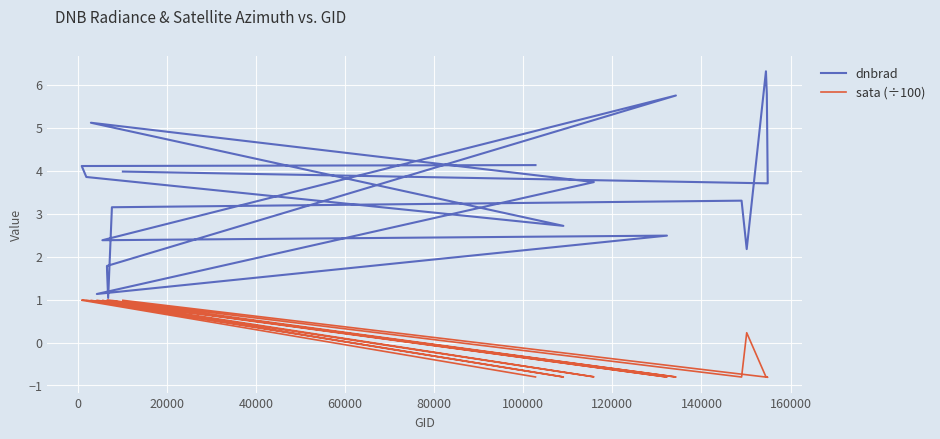

What is the total value across all series at 0?

5.1